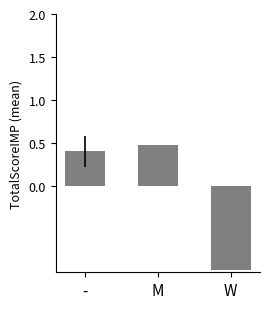

What is the label of the 3rd bar from the right?

-